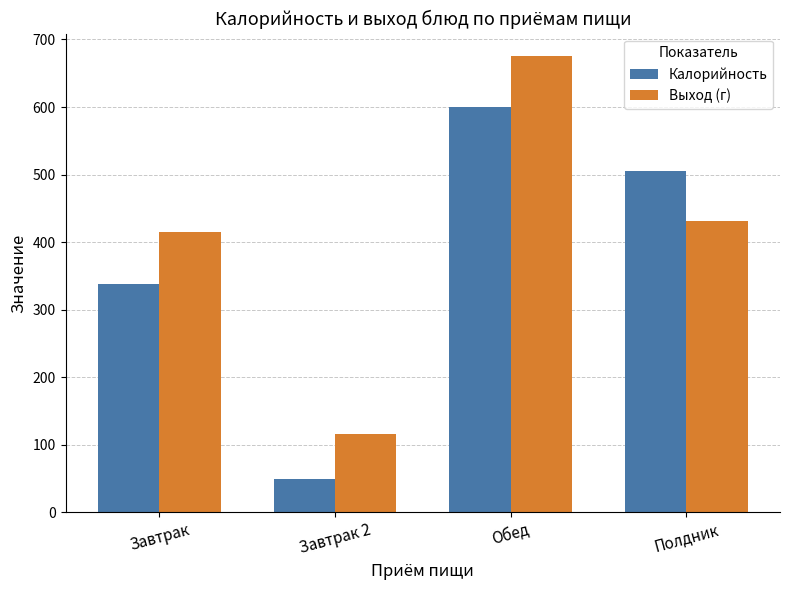

Rank the series at Полдник from highest to lowest value.

Калорийность, Выход (г)